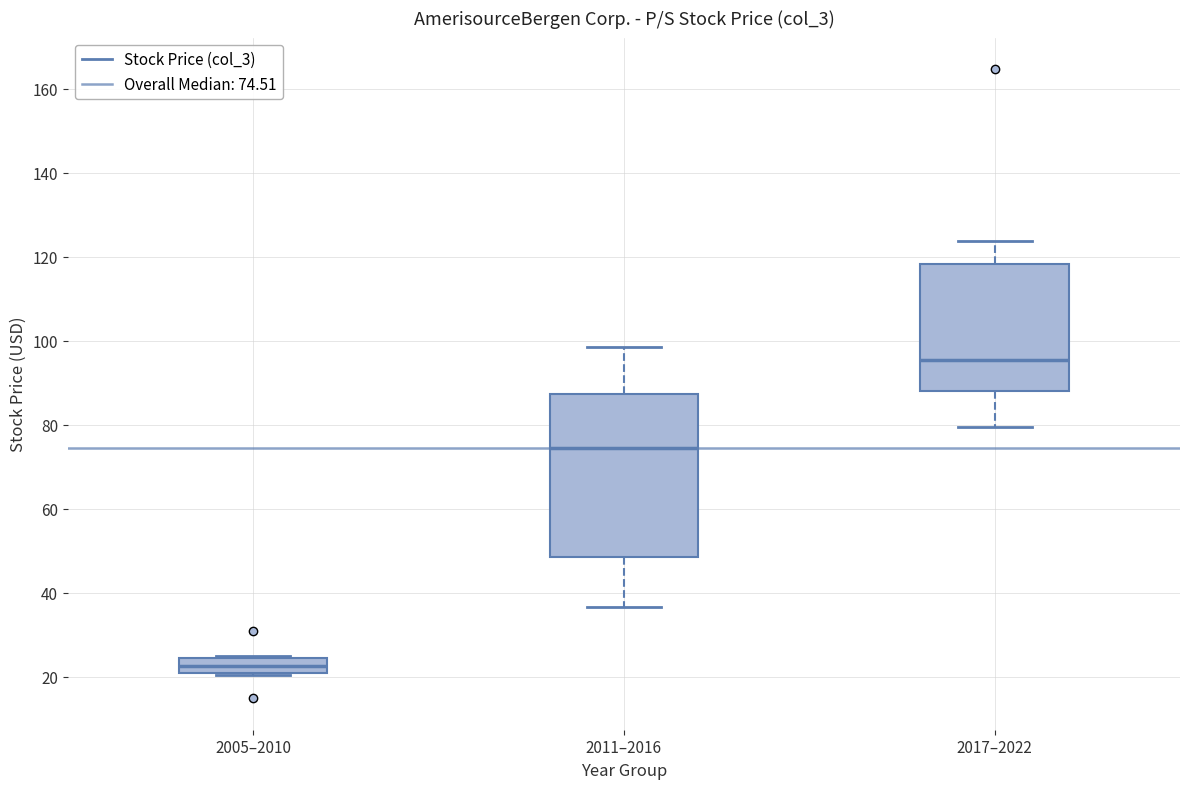

Reading left to right, read every box against the y-axis: the position of its median line, the range the box covers, and the ends of its whiskers. The values are not printed on the chart, so give them approximately, as read against the axis.

2005–2010: median 22, box 20 to 24, whiskers 20 to 24
2011–2016: median 74, box 48 to 88, whiskers 36 to 98
2017–2022: median 96, box 88 to 118, whiskers 80 to 124